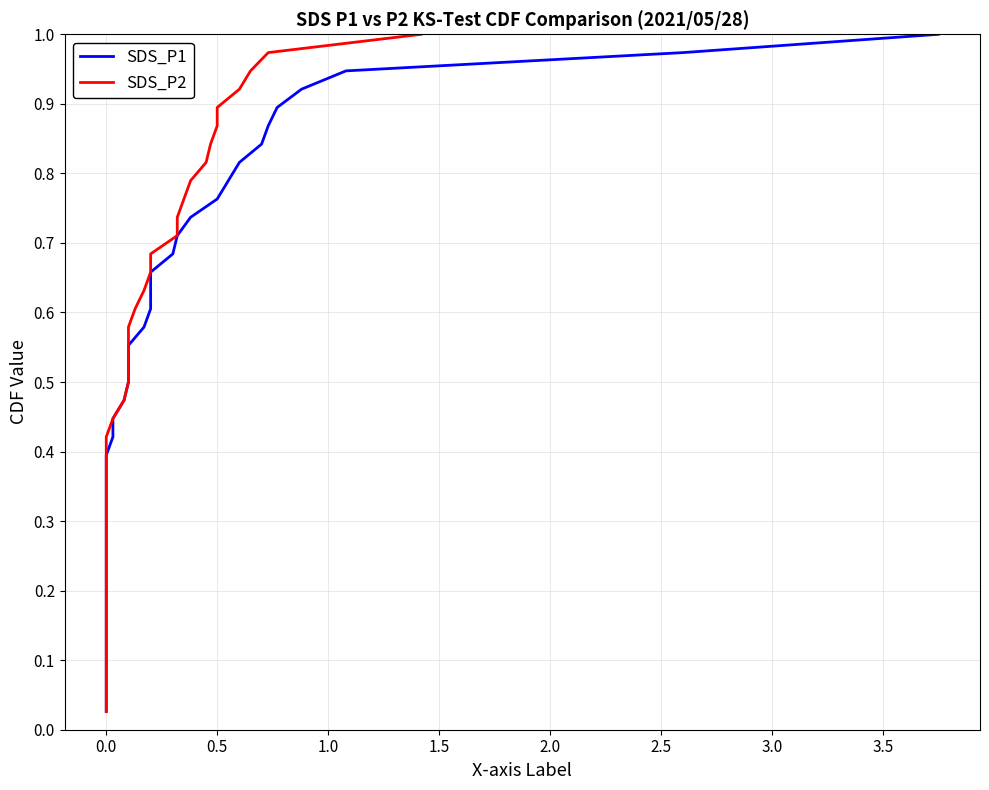

Is the value of SDS_P1 at 36 greater than the value of SDS_P2 at 35?

Yes